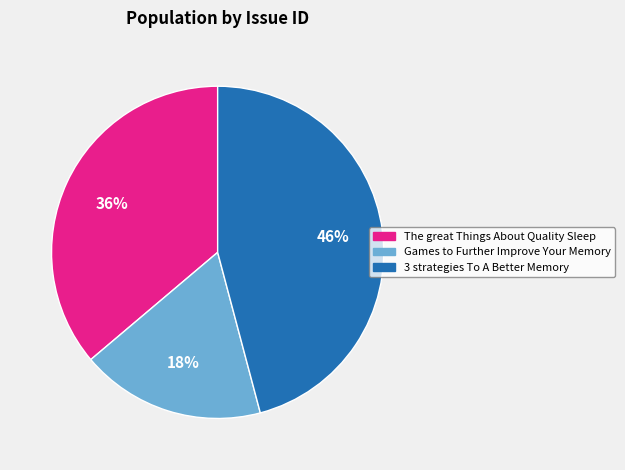

Is it true that Games to Further Improve Your Memory is 33% of the pie?

False